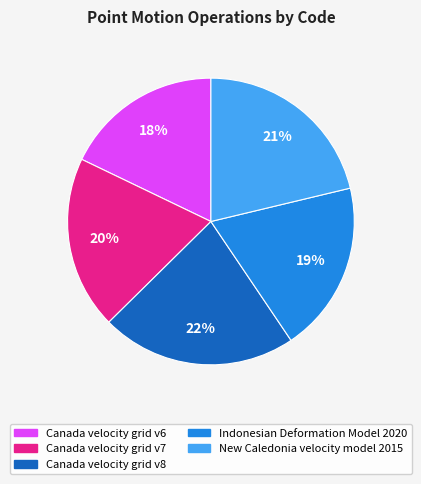

Which category has the smallest portion of the pie?

Canada velocity grid v6